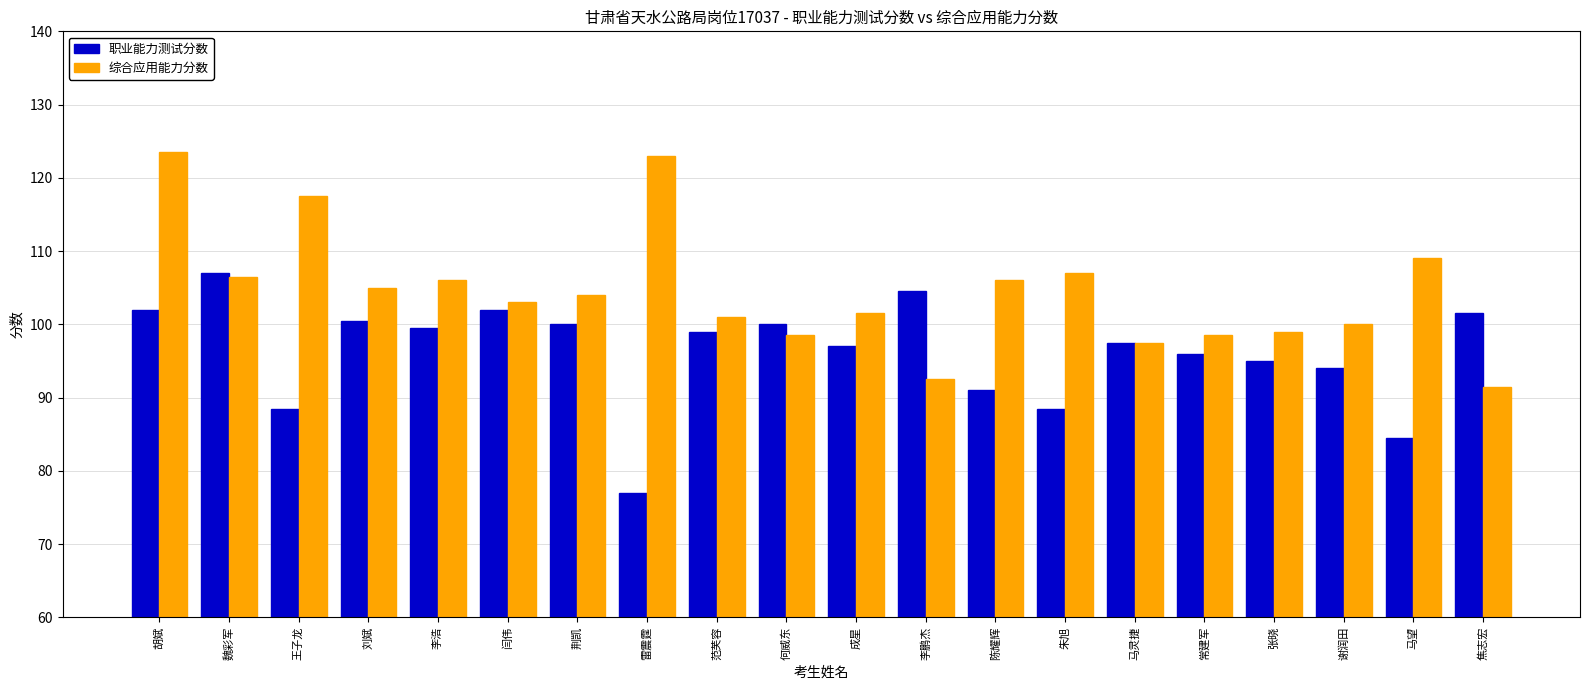

Is it true that 职业能力测试分数 equals 95.0 at 张晓?

True